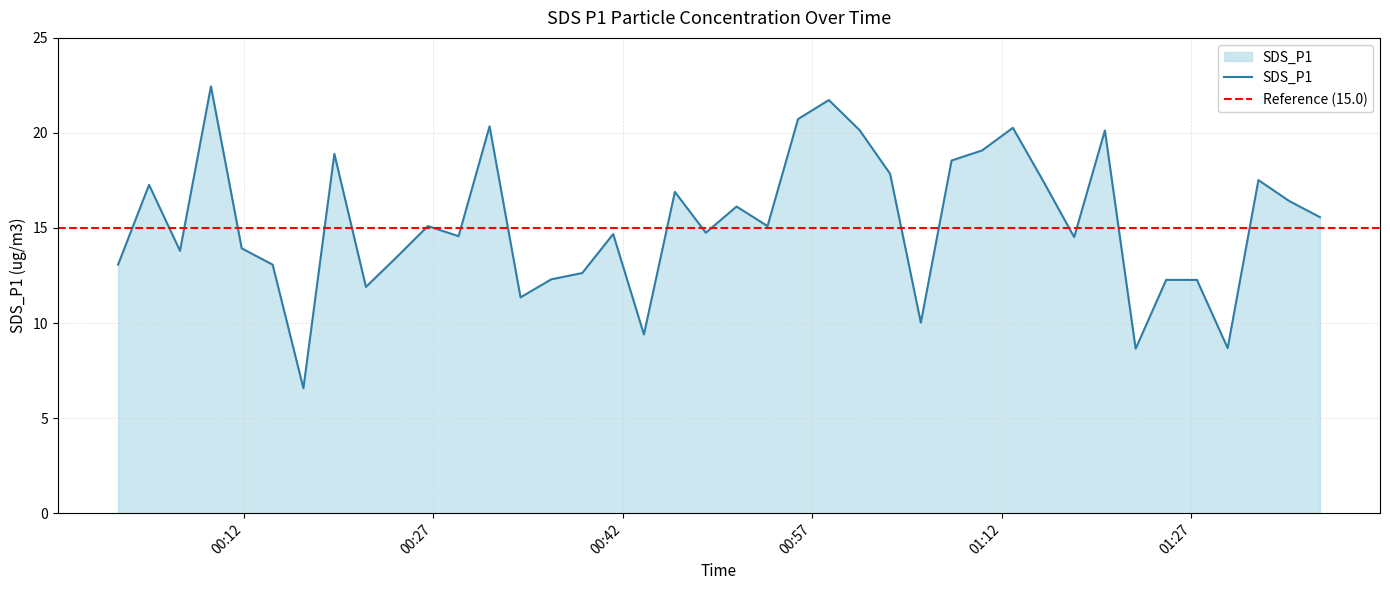

Reading left to right, what are all the values shown in this chart?

13.1	17.3	13.8	22.4	13.9	13.1	6.6	18.9	11.9	13.5	15.1	14.6	20.4	11.3	12.3	12.6	14.7	9.4	16.9	14.8	16.1	15.1	20.7	21.7	20.1	17.9	10.0	18.6	19.1	20.3	17.4	14.5	20.1	8.7	12.3	12.3	8.7	17.5	16.4	15.6